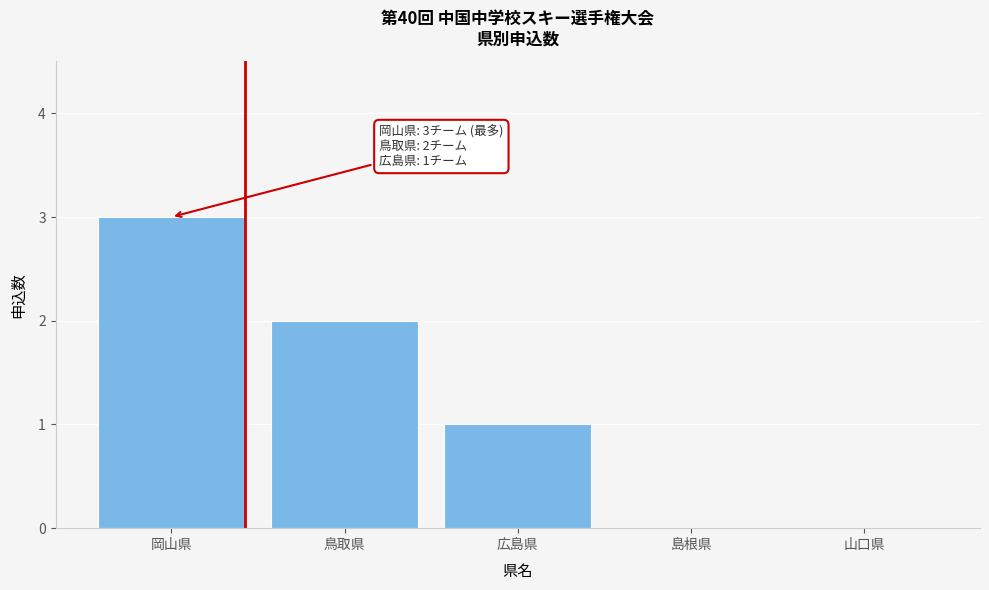

Reading left to right, transcribe all the data shown in this chart.

岡山県=3	鳥取県=2	広島県=1	島根県=0	山口県=0